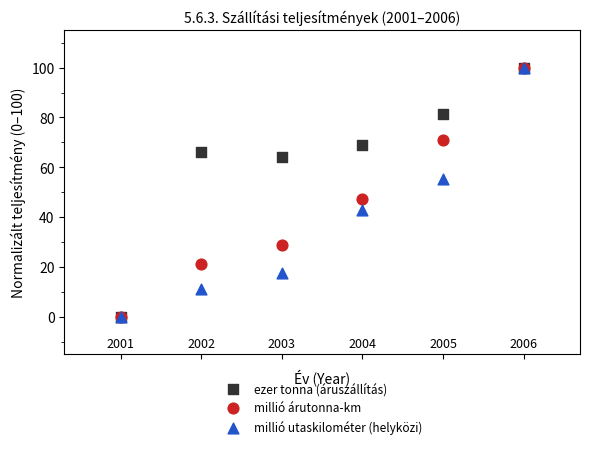

Across all series, what Y value is closest to 50?

47.2